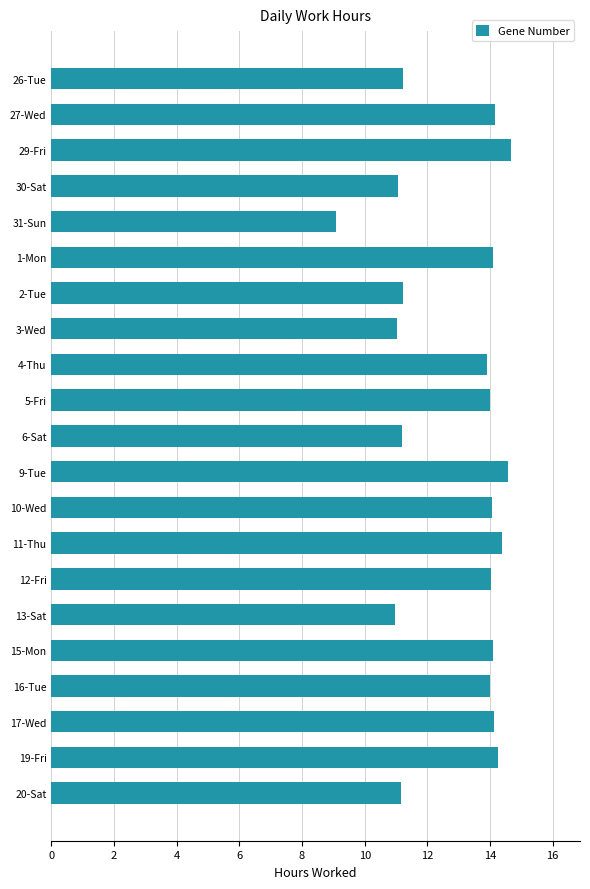

How many categories are shown in the chart?

21